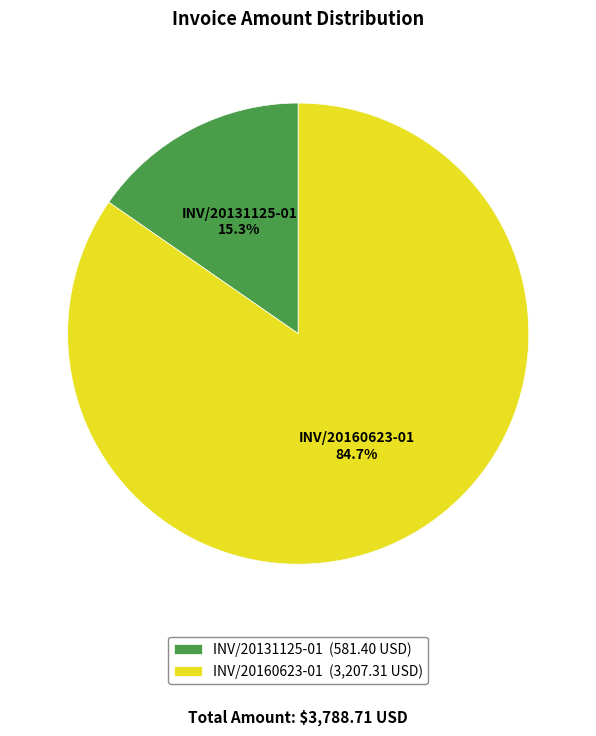

Count the number of slices in the pie.

2